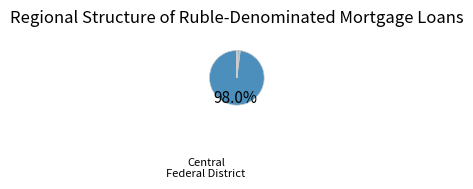

Count the number of slices in the pie.

8